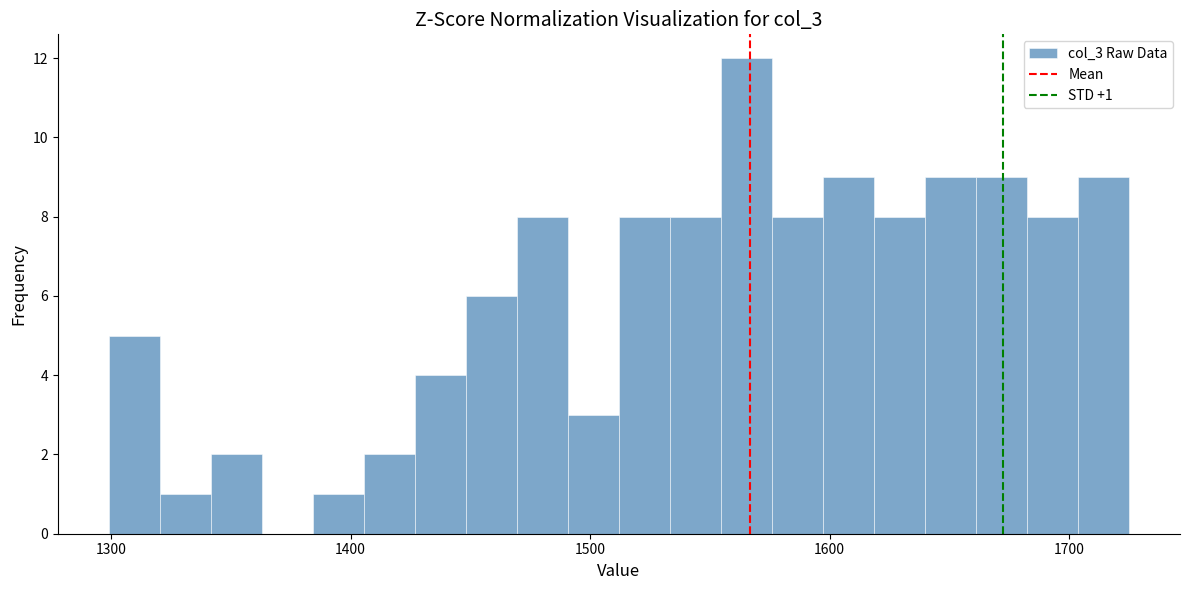

Read against the x-axis, roughly where is the centre of the tallest bar?

1570